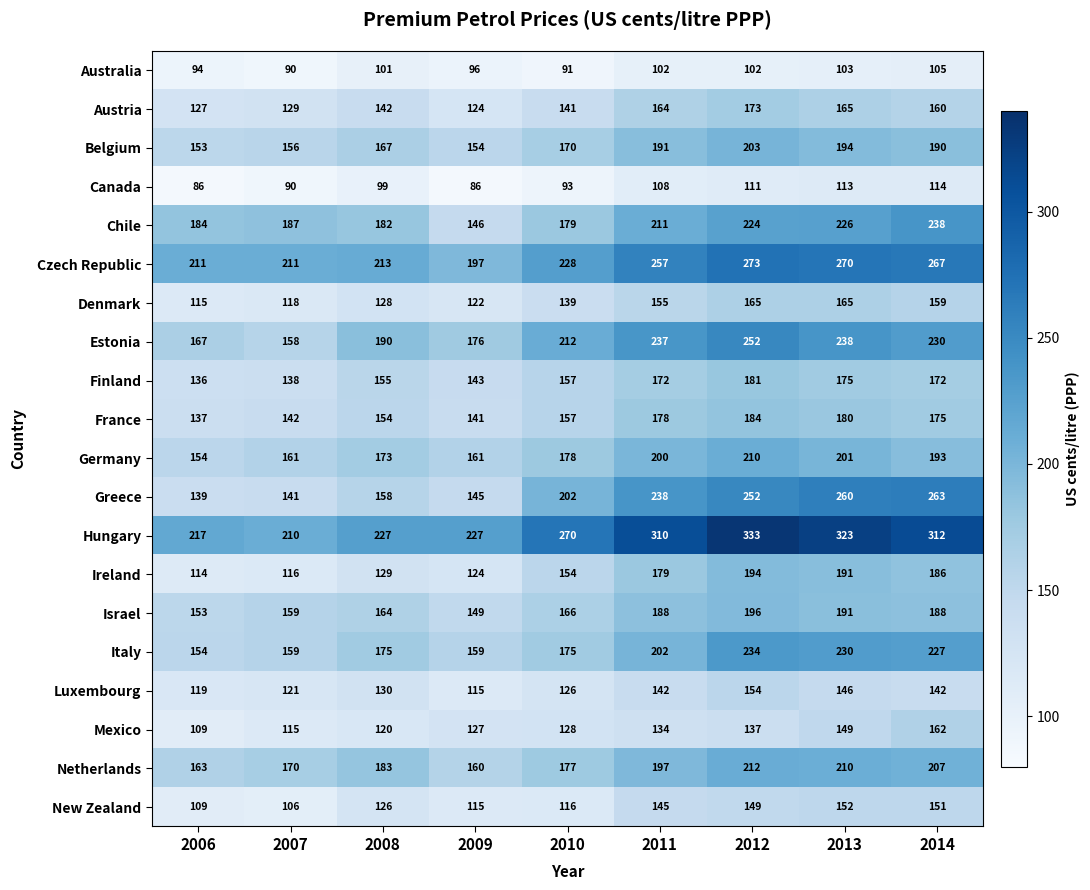

At which label does New Zealand reach its peak?

2013